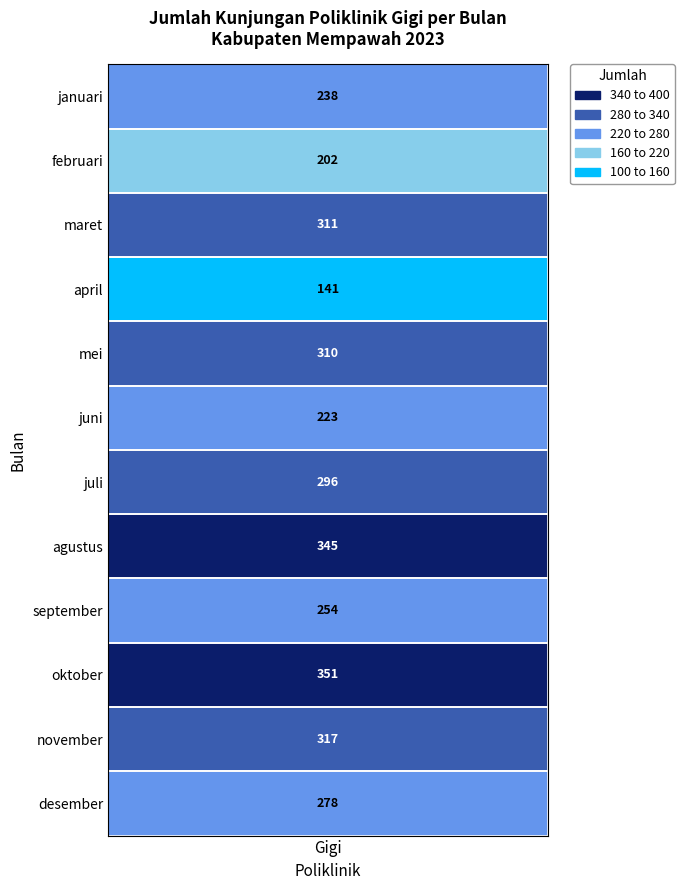

Reading left to right, extract all data points from this chart.

238	202	311	141	310	223	296	345	254	351	317	278